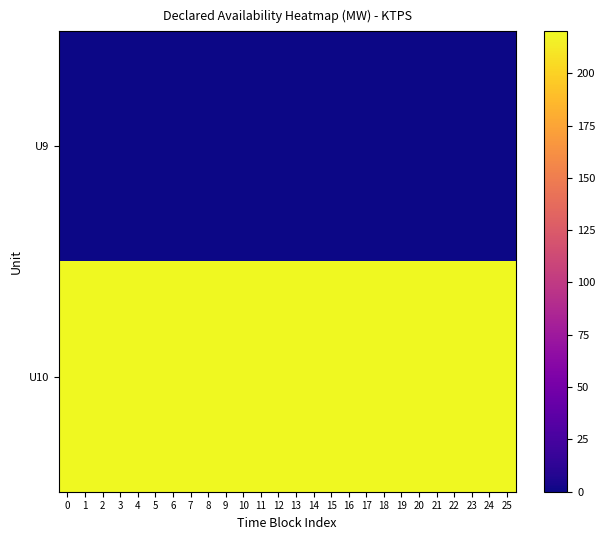

Between 4 and 21, which is larger?

4